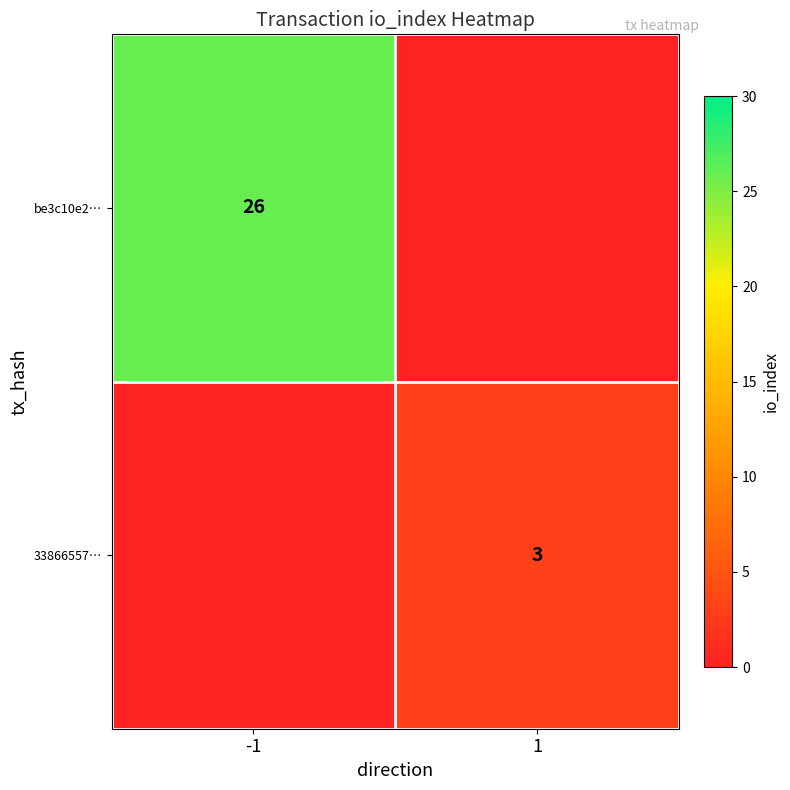

At which category is the sum across all series the highest?

-1